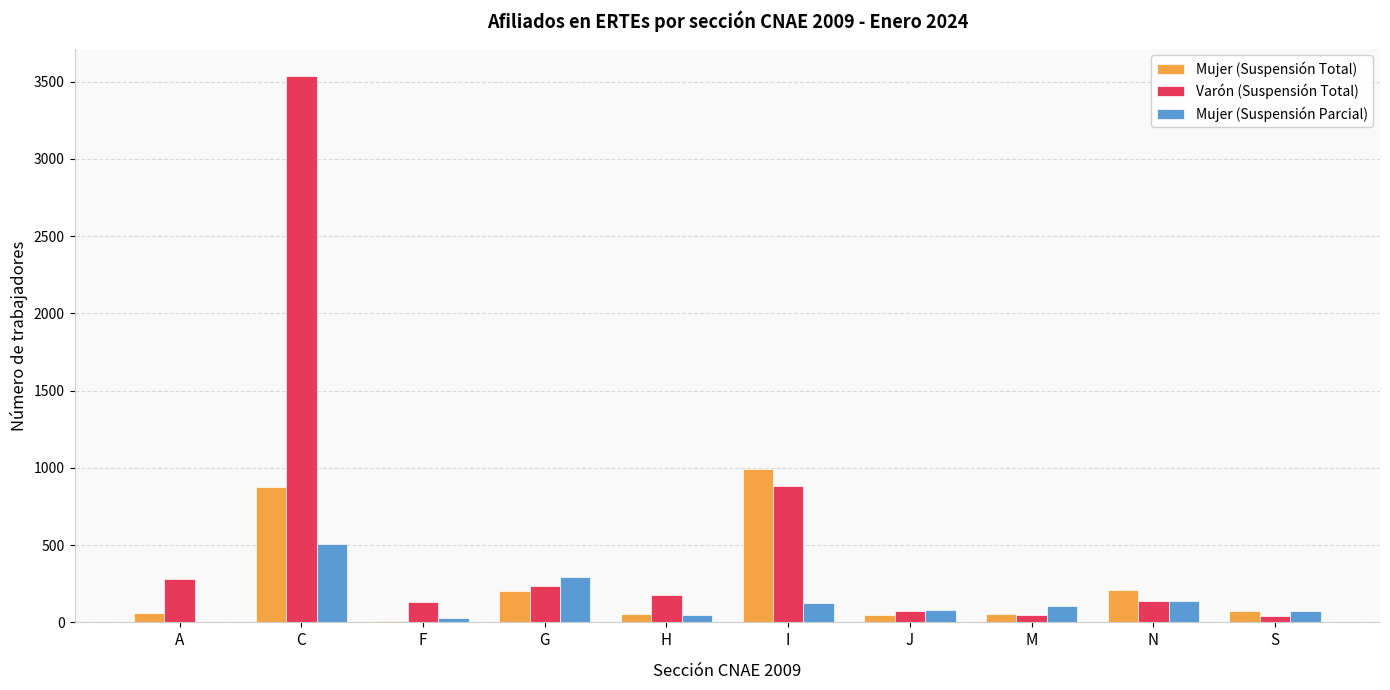

Which series has the largest range (max minus min)?

Varón (Suspensión Total)